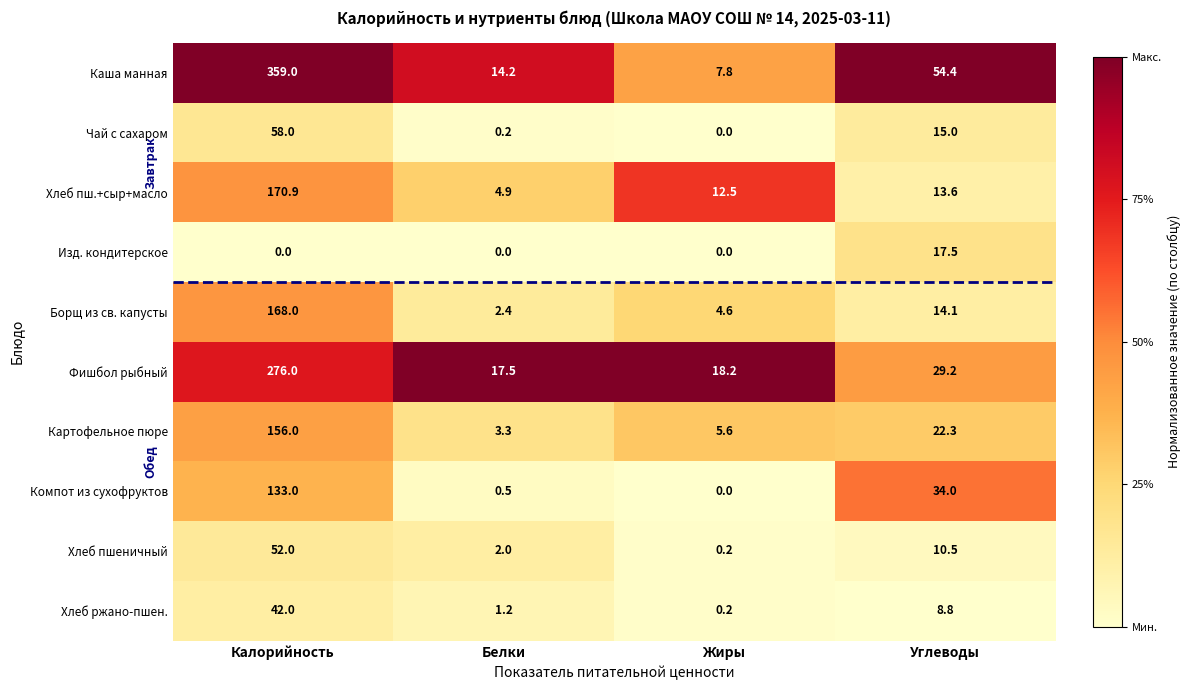

Which label corresponds to the largest value in the chart?

Калорийность